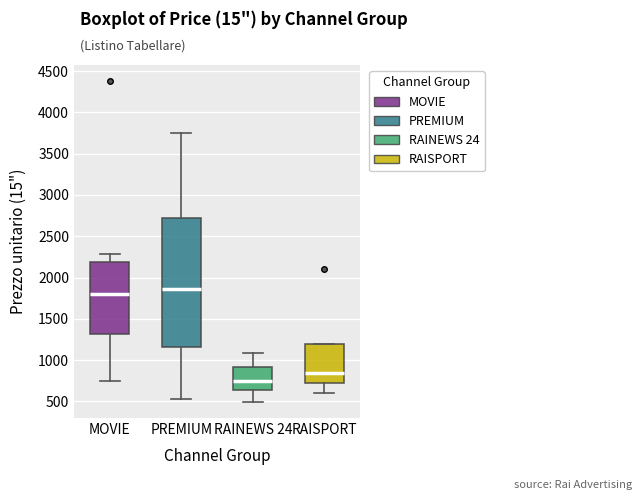

Reading left to right, read every box against the y-axis: the position of its median line, the range the box covers, and the ends of its whiskers. The values are not printed on the chart, so give them approximately, as read against the axis.

MOVIE: median 1800, box 1300 to 2200, whiskers 750 to 2300
PREMIUM: median 1850, box 1150 to 2700, whiskers 550 to 3750
RAINEWS 24: median 750, box 650 to 900, whiskers 500 to 1100
RAISPORT: median 850, box 700 to 1200, whiskers 600 to 1200